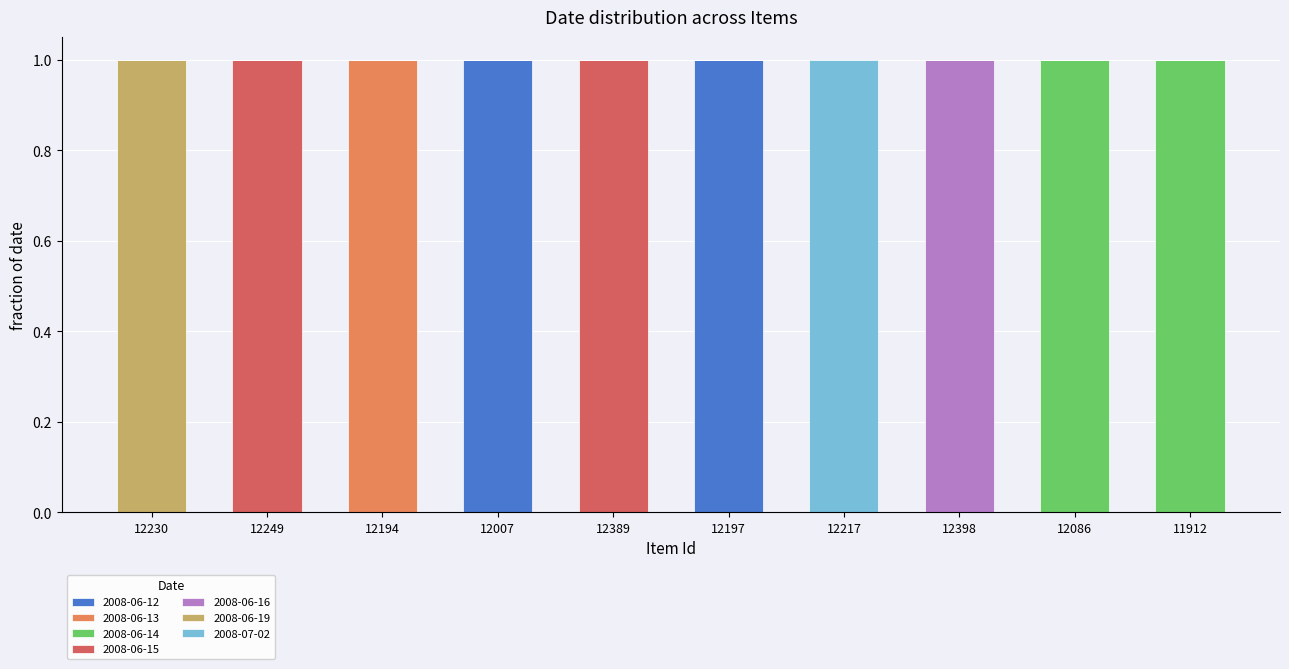

How many series are shown in this chart?

7